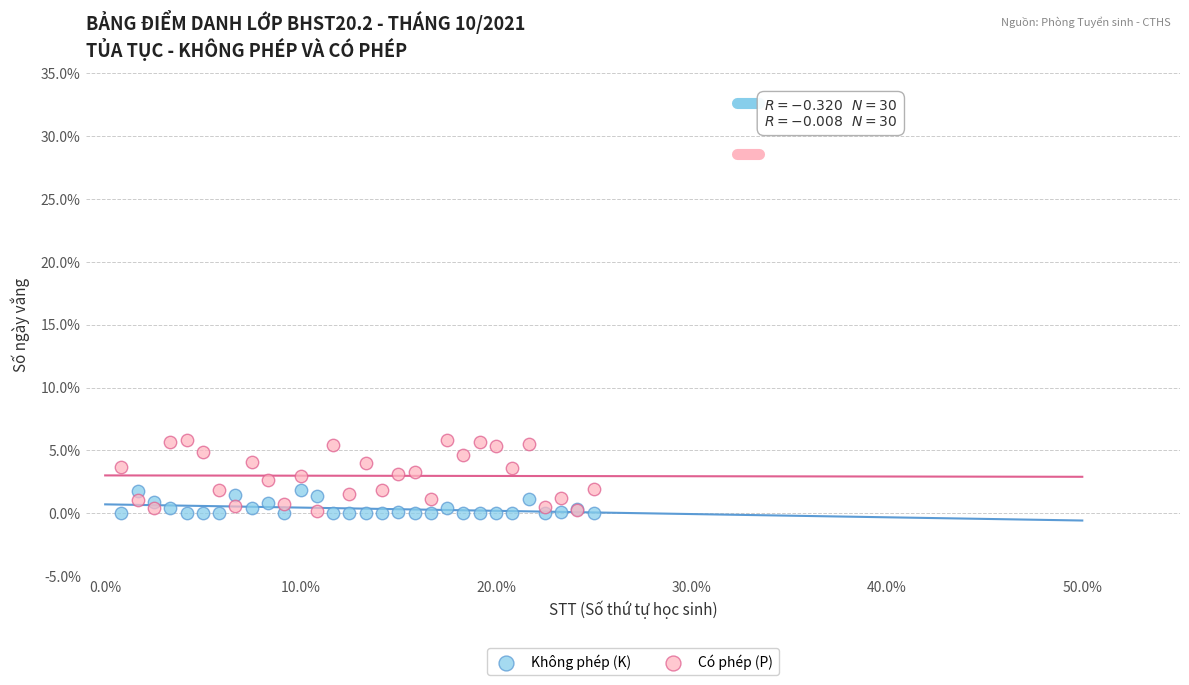

What are all the series names shown in the legend?

Không phép (K), Có phép (P)